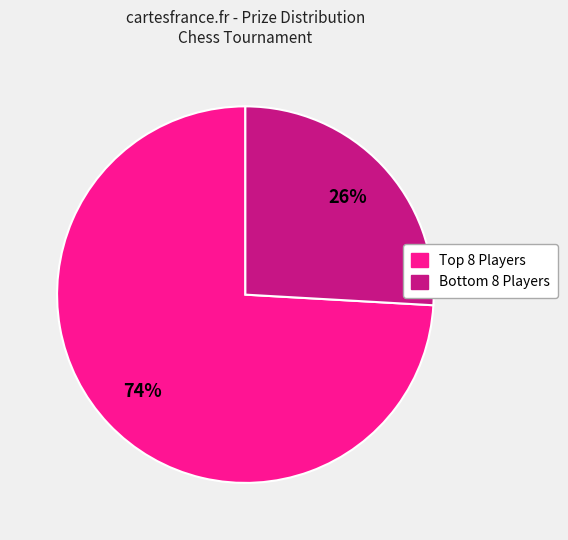

Rank the categories by value from highest to lowest.

Top 8 Players, Bottom 8 Players